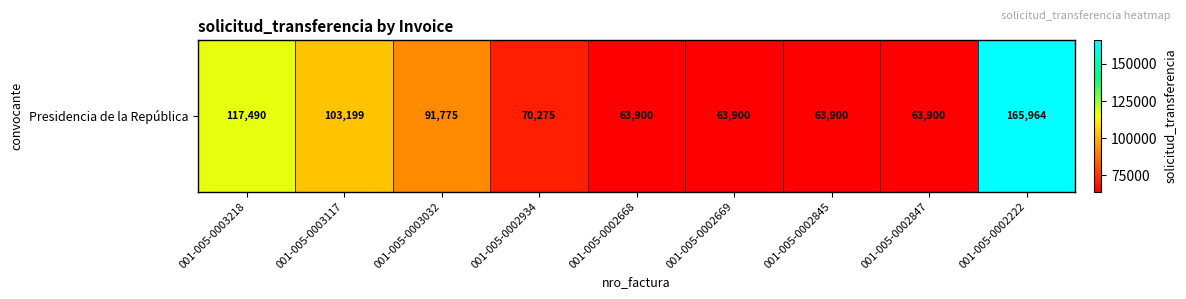

Reading left to right, list all the values displayed in this chart.

001-005-0003218=117490	001-005-0003117=103199	001-005-0003032=91775	001-005-0002934=70275	001-005-0002668=63900	001-005-0002669=63900	001-005-0002845=63900	001-005-0002847=63900	001-005-0002222=165964